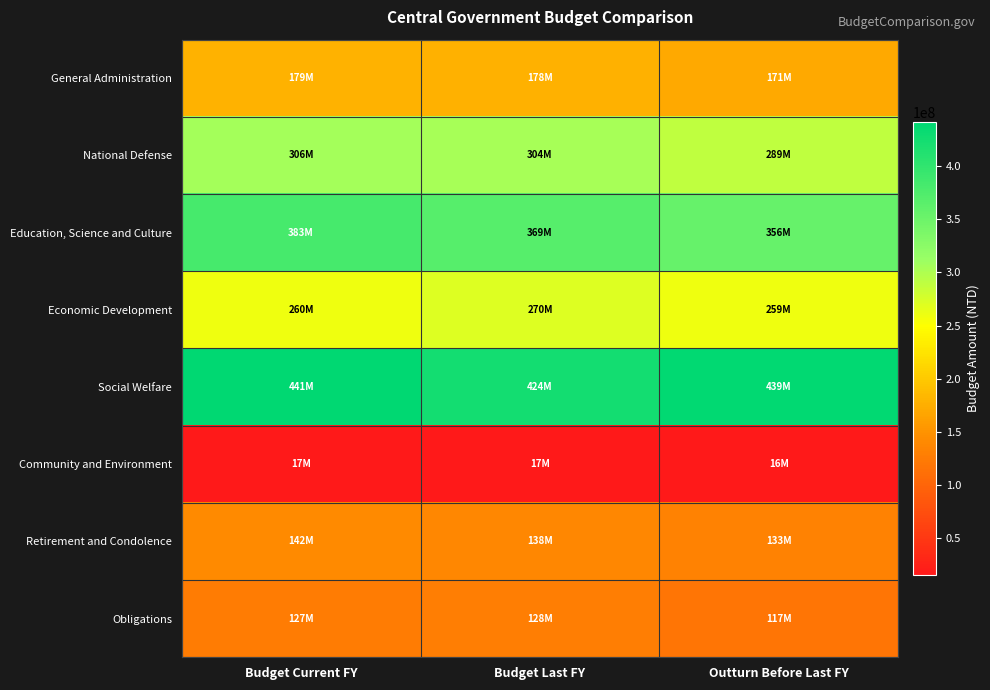

How many distinct data groups are displayed?

8